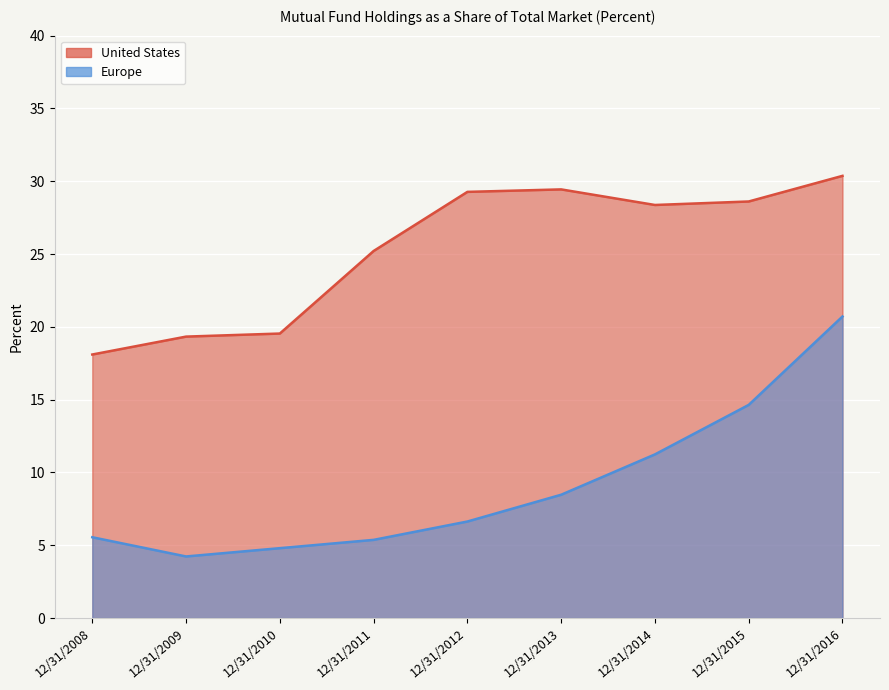

True or false: United States has a value of 38.4 at 12/31/2011.

False